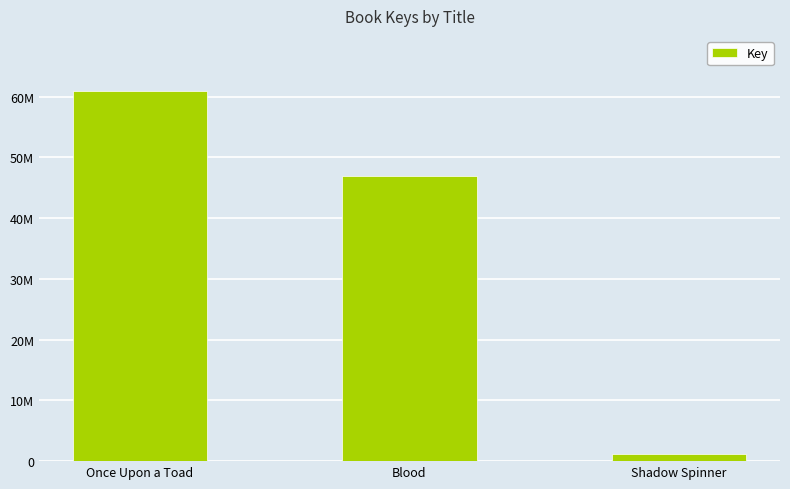

Which label corresponds to the smallest value in the chart?

Shadow Spinner